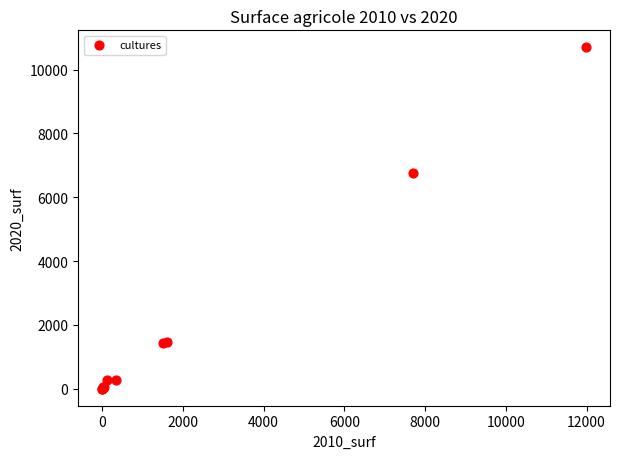

What Y value in the scatter plot is closest to 5346?

6755.2